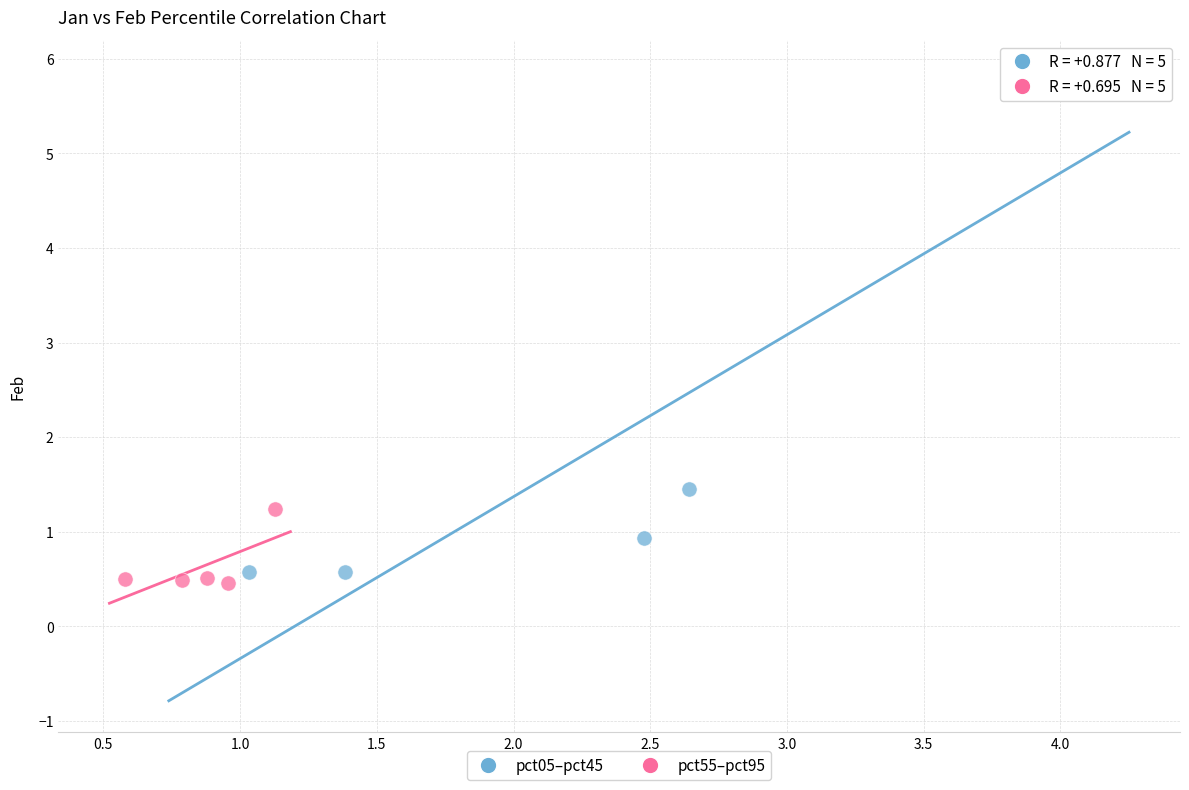

Which series reaches the maximum Y coordinate?

pct05–pct45